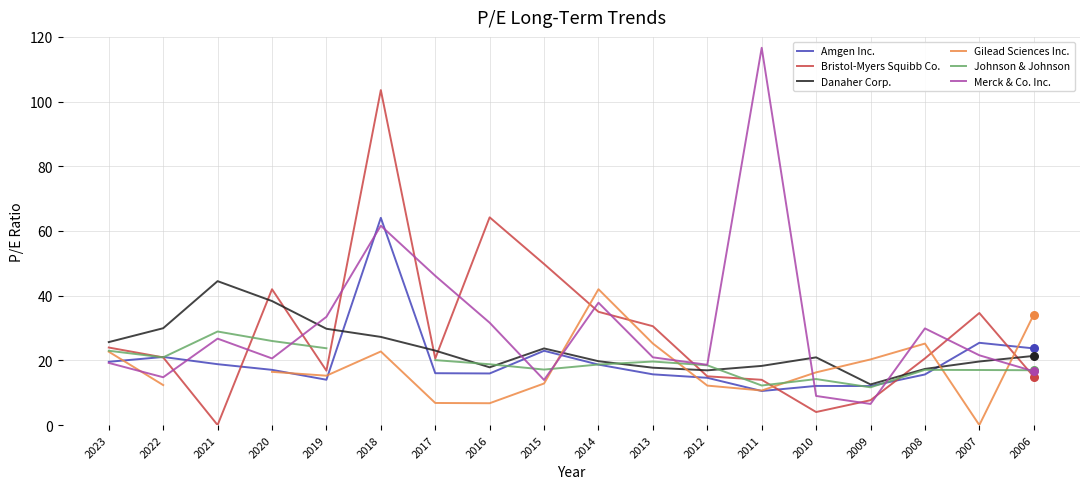

Is the value of Merck & Co. Inc. at 2009 greater than the value of Johnson & Johnson at 2013?

No